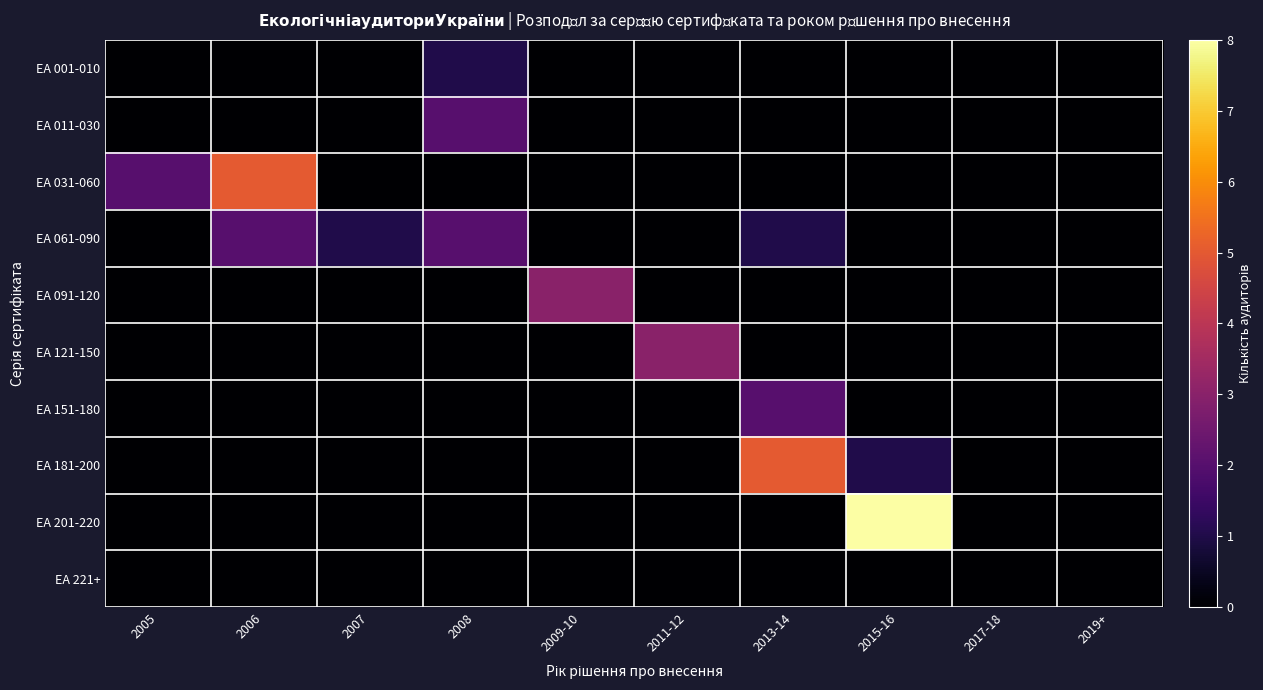

Reading right to left, what are all the values shown in this chart?

ЕА 001-010: 2019+=0	2017-18=0	2015-16=0	2013-14=0	2011-12=0	2009-10=0	2008=1	2007=0	2006=0	2005=0
ЕА 011-030: 2019+=0	2017-18=0	2015-16=0	2013-14=0	2011-12=0	2009-10=0	2008=2	2007=0	2006=0	2005=0
ЕА 031-060: 2019+=0	2017-18=0	2015-16=0	2013-14=0	2011-12=0	2009-10=0	2008=0	2007=0	2006=5	2005=2
ЕА 061-090: 2019+=0	2017-18=0	2015-16=0	2013-14=1	2011-12=0	2009-10=0	2008=2	2007=1	2006=2	2005=0
ЕА 091-120: 2019+=0	2017-18=0	2015-16=0	2013-14=0	2011-12=0	2009-10=3	2008=0	2007=0	2006=0	2005=0
ЕА 121-150: 2019+=0	2017-18=0	2015-16=0	2013-14=0	2011-12=3	2009-10=0	2008=0	2007=0	2006=0	2005=0
ЕА 151-180: 2019+=0	2017-18=0	2015-16=0	2013-14=2	2011-12=0	2009-10=0	2008=0	2007=0	2006=0	2005=0
ЕА 181-200: 2019+=0	2017-18=0	2015-16=1	2013-14=5	2011-12=0	2009-10=0	2008=0	2007=0	2006=0	2005=0
ЕА 201-220: 2019+=0	2017-18=0	2015-16=8	2013-14=0	2011-12=0	2009-10=0	2008=0	2007=0	2006=0	2005=0
ЕА 221+: 2019+=0	2017-18=0	2015-16=0	2013-14=0	2011-12=0	2009-10=0	2008=0	2007=0	2006=0	2005=0